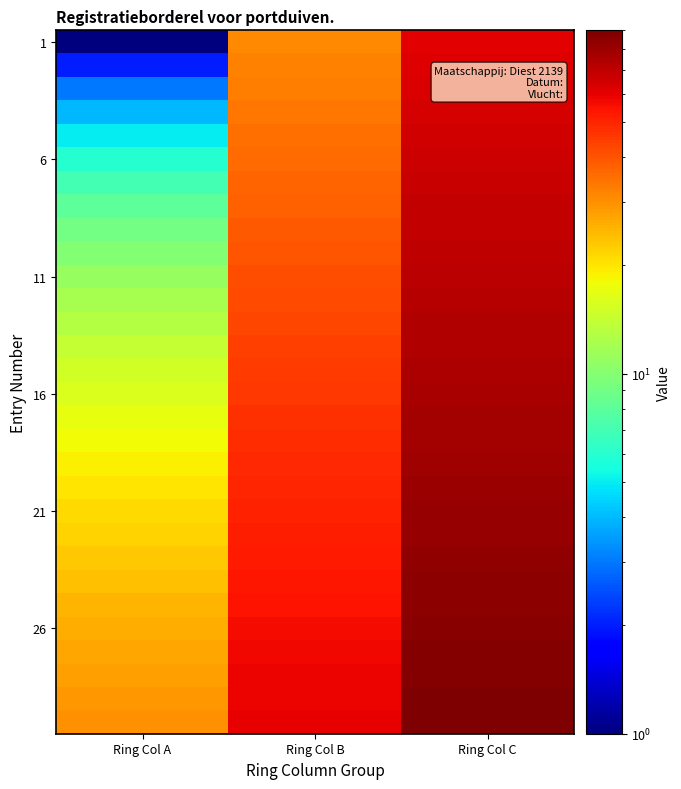

Count the number of data series in this chart.

30